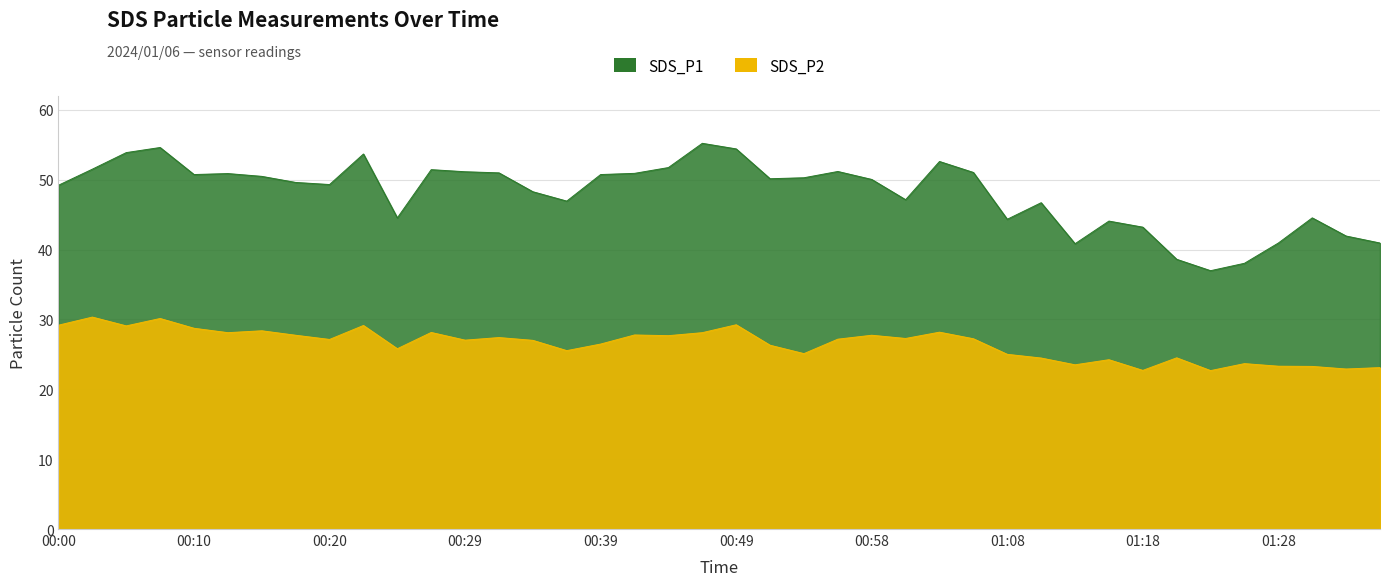

What value does the SDS_P1 series have at 00:49?

54.4